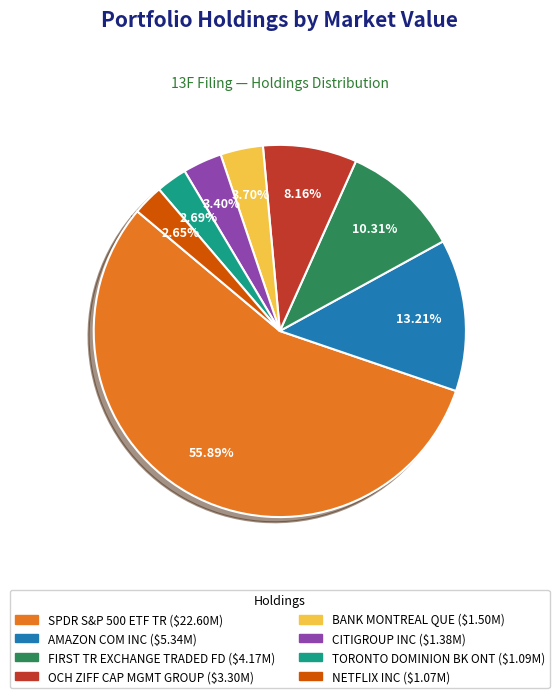

The OCH ZIFF CAP MGMT GROUP slice represents 8% of the pie. True or false?

True